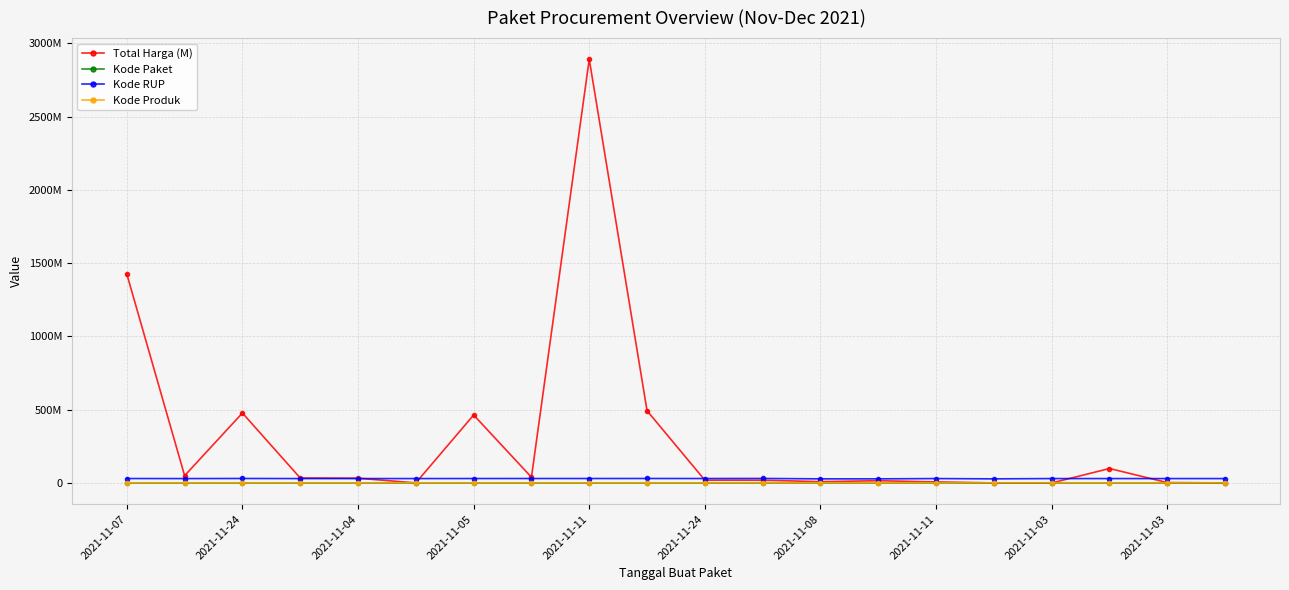

What are all the series names shown in the legend?

Total Harga (M), Kode Paket, Kode RUP, Kode Produk